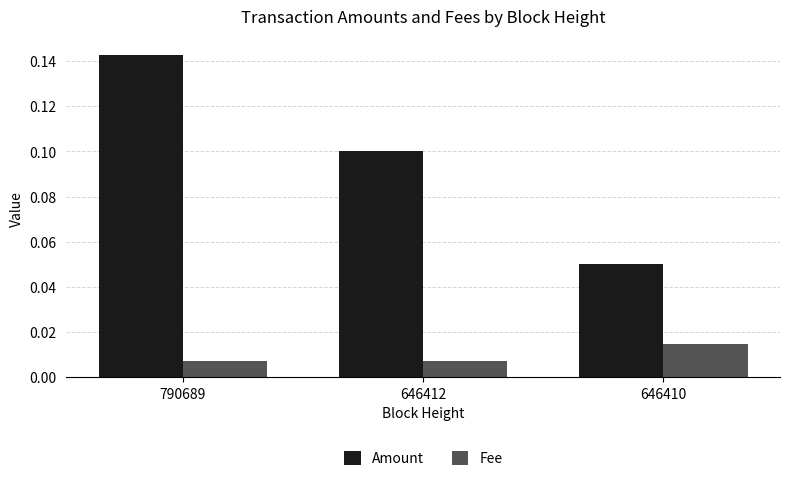

At 646410, list the series in order from largest to smallest.

Amount, Fee